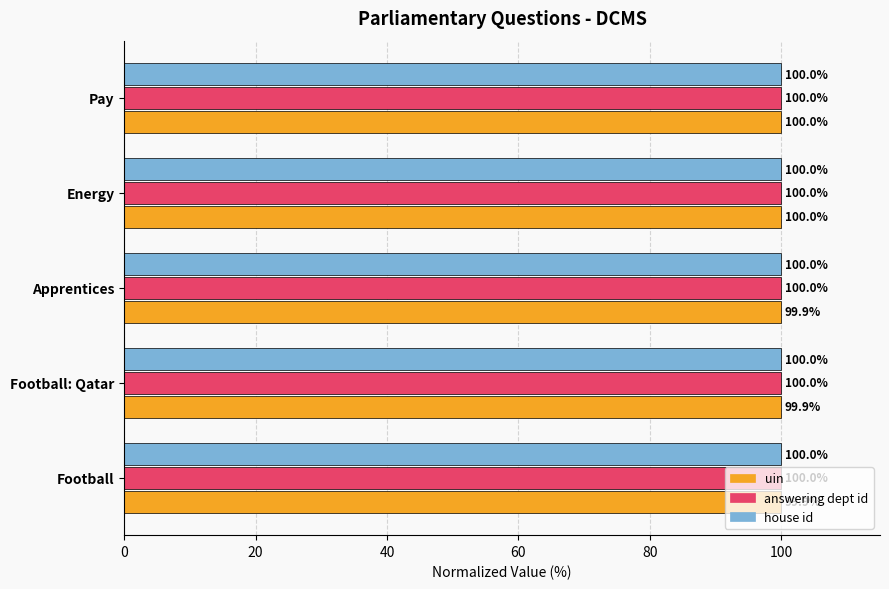

What value does the house id series have at Football?

100.0